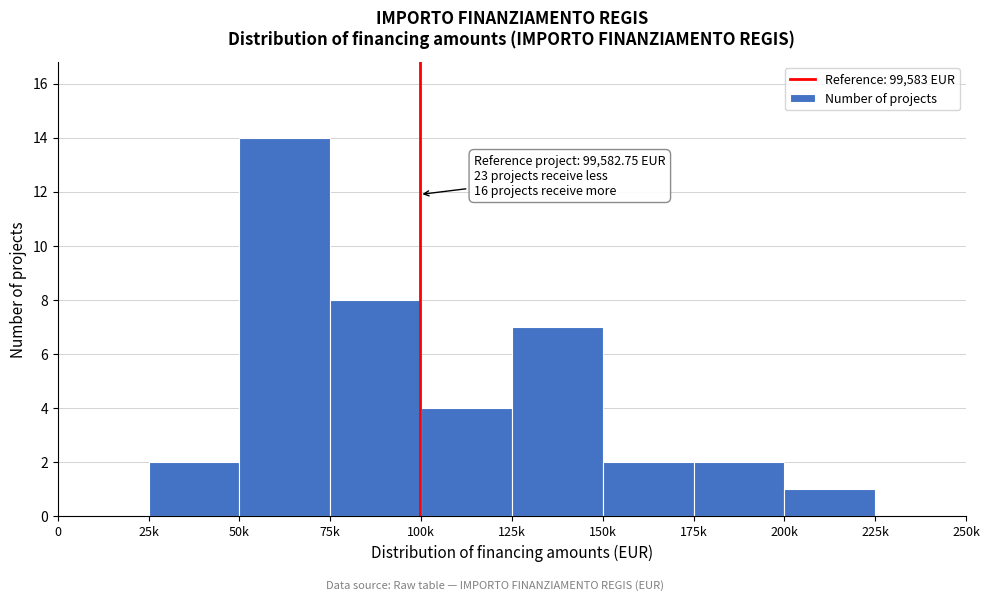

Reading right to left, transcribe all the data shown in this chart.

225k=0	200k=1	175k=2	150k=2	125k=7	100k=4	75k=8	50k=14	25k=2	0=0